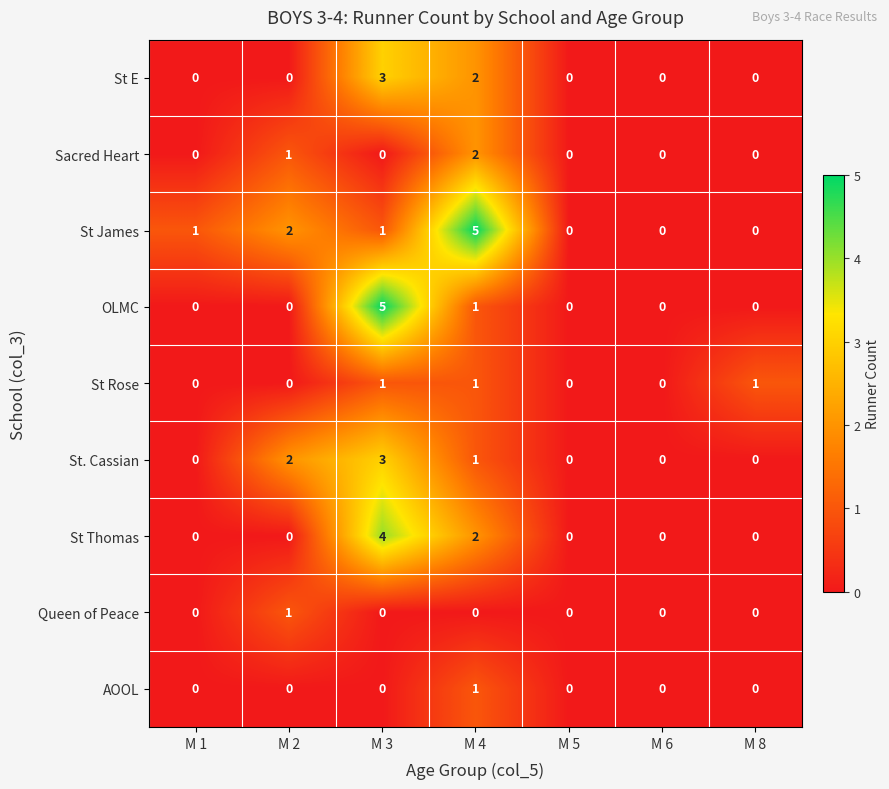

Which series has the largest total across all categories?

St James